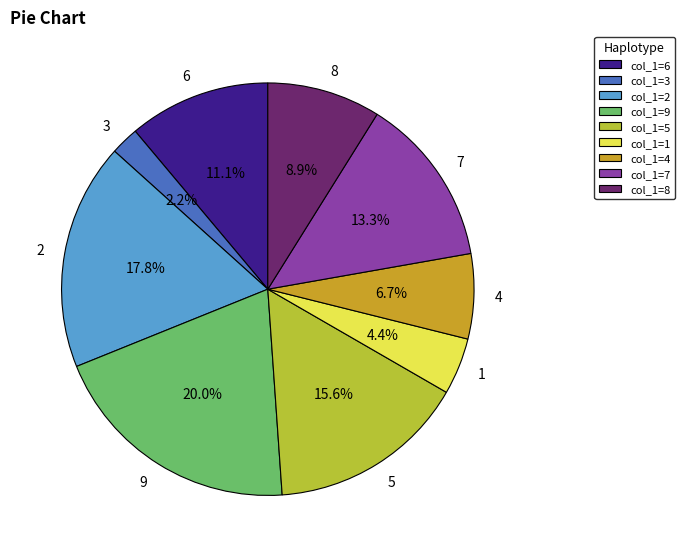

To the nearest percent, what is the difference between the largest and smallest slice percentages?

18%